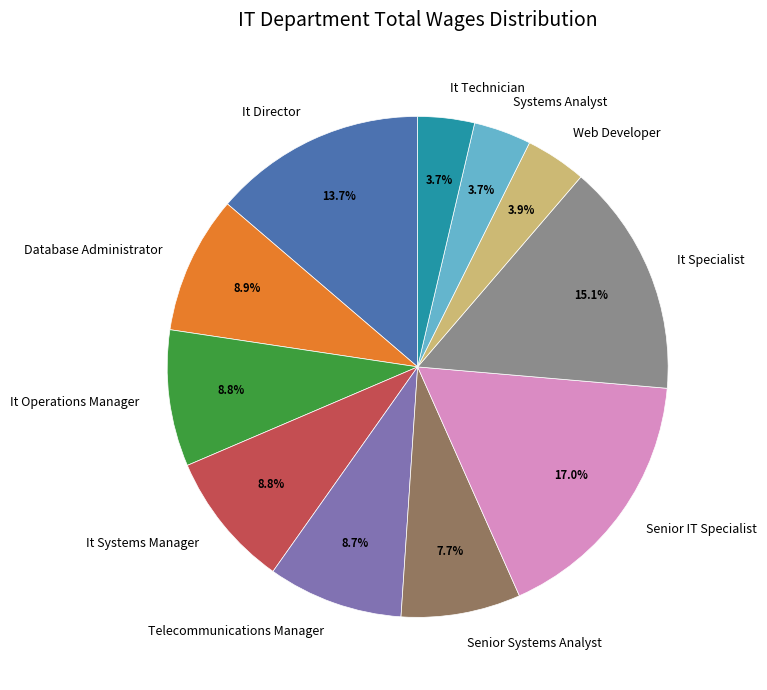

Between Senior Systems Analyst and It Operations Manager, which is larger?

It Operations Manager